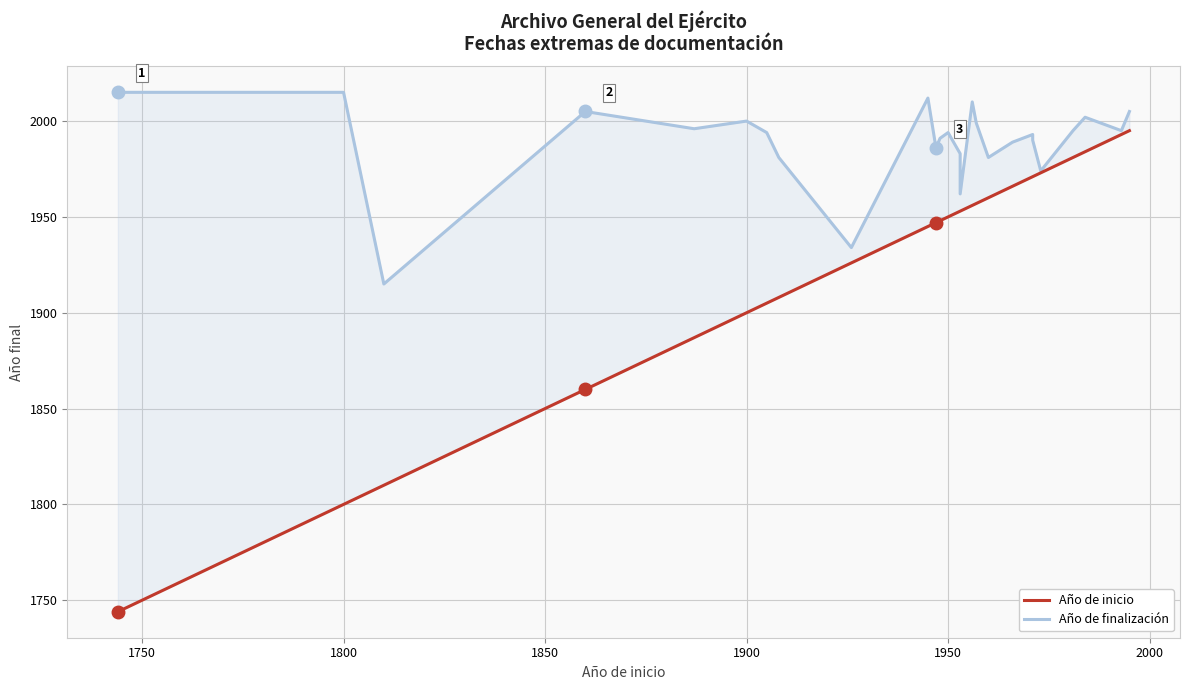

What is the lowest value of the Año de finalización series?

1915